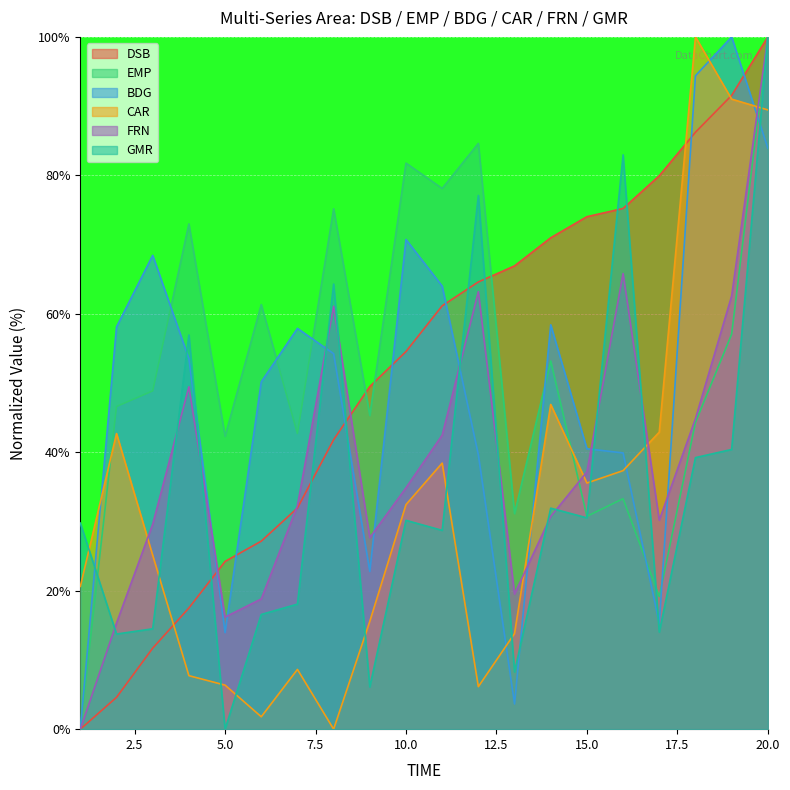

Where do GMR and DSB first cross each other?

4 and 5